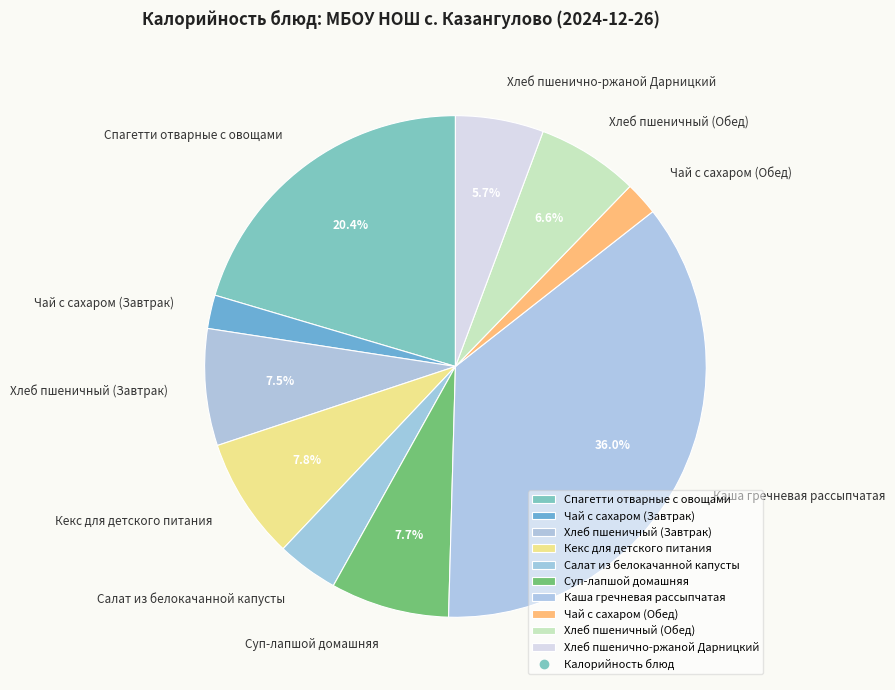

Does Хлеб пшеничный (Завтрак) account for over 50% of the chart?

No